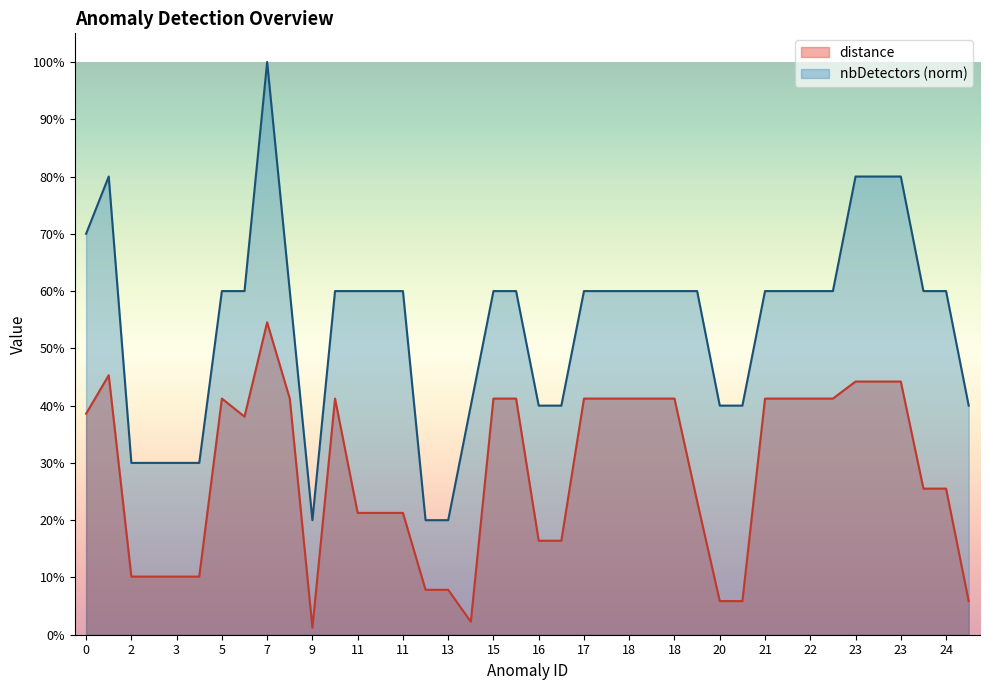

Which series changed the most between 15 and 23?

nbDetectors